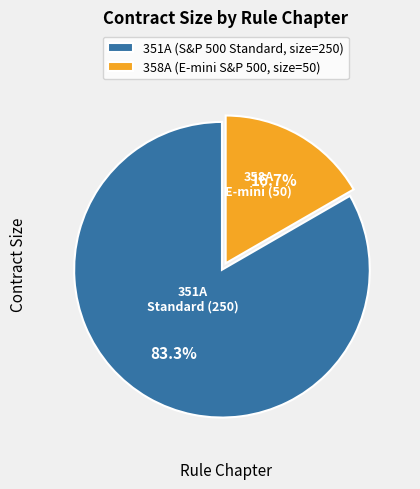

What portion of the pie excludes 351A (S&P 500 Standard, size=250)?

16.7%